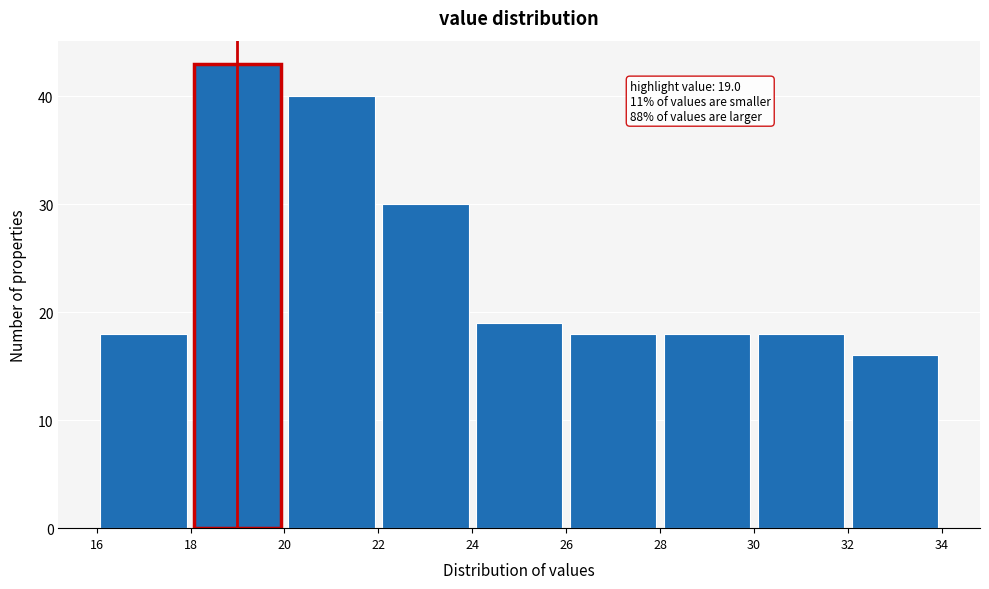

Over which range of the x-axis is the bar tallest?

18 to 20